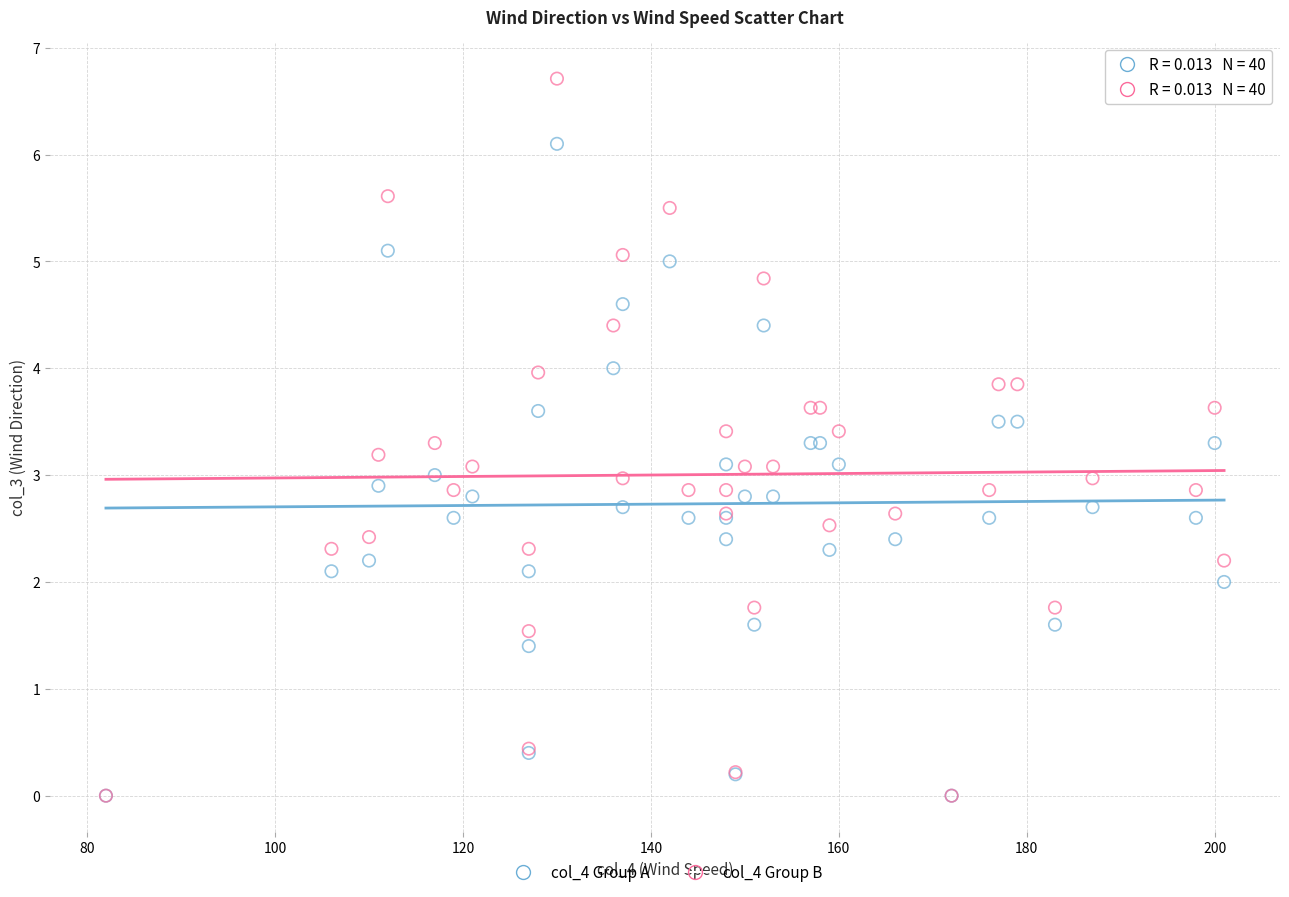

What are all the series names shown in the legend?

col_4 Group A, col_4 Group B